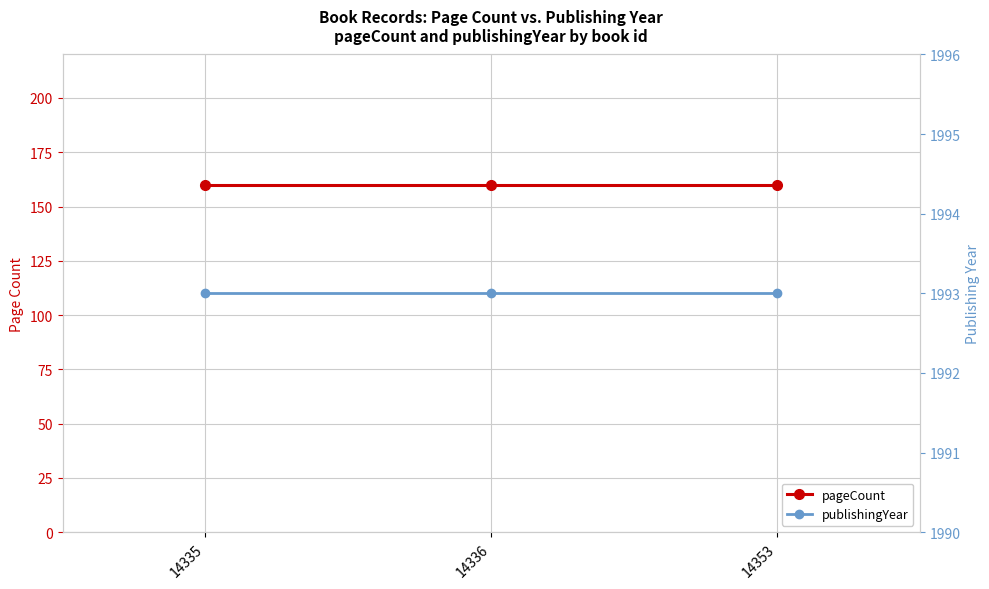

How many data points does each series have?

3